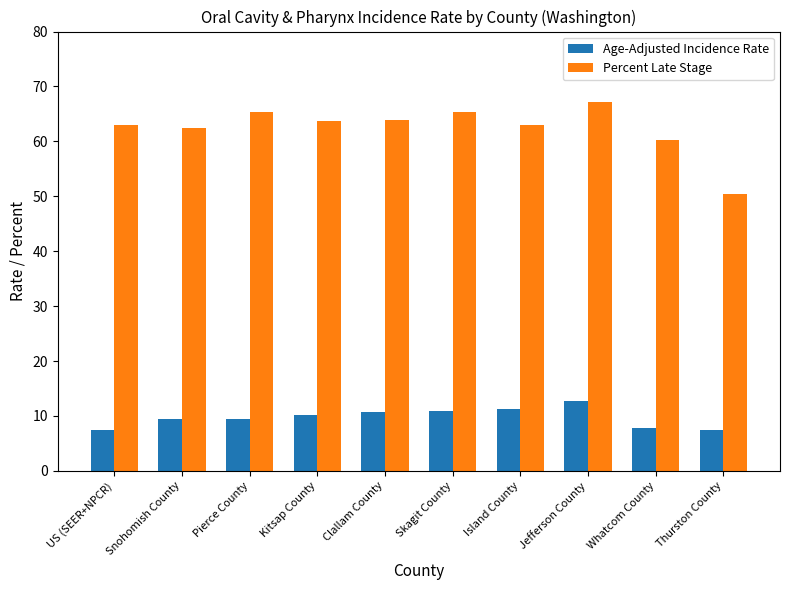

Is the value of Percent Late Stage at Kitsap County greater than the value of Age-Adjusted Incidence Rate at Island County?

Yes